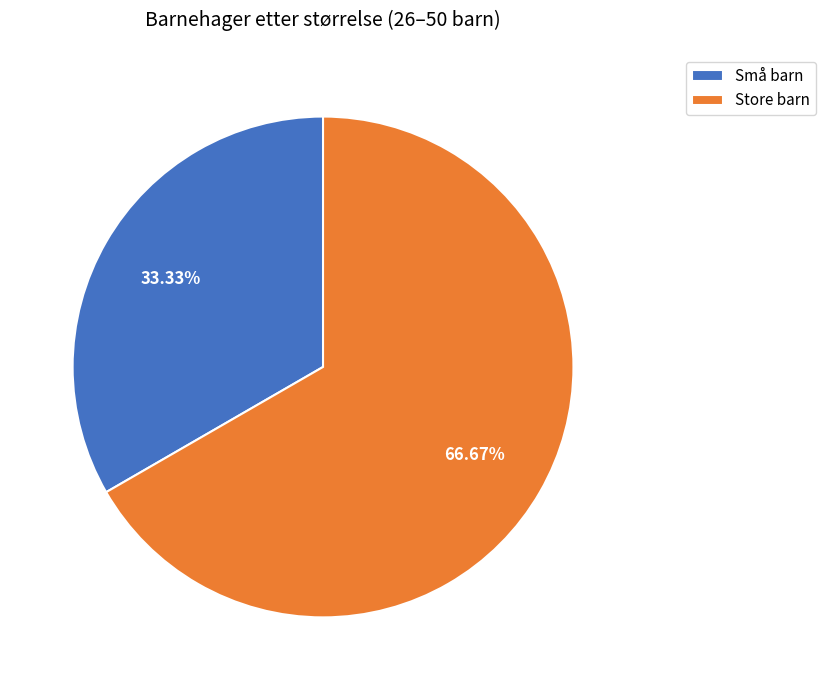

Approximately how many times larger is the value at Små barn compared to Store barn?

0.5